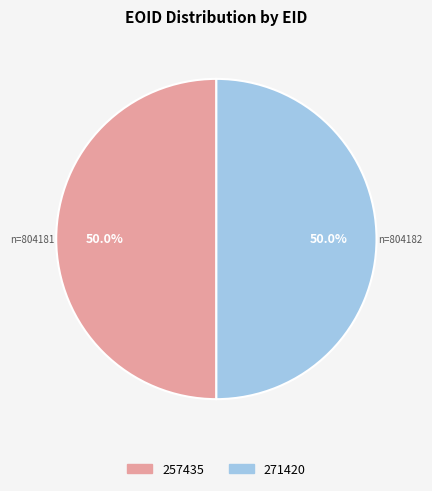

Combined, what portion of the pie is 271420 and 257435?

100.0%